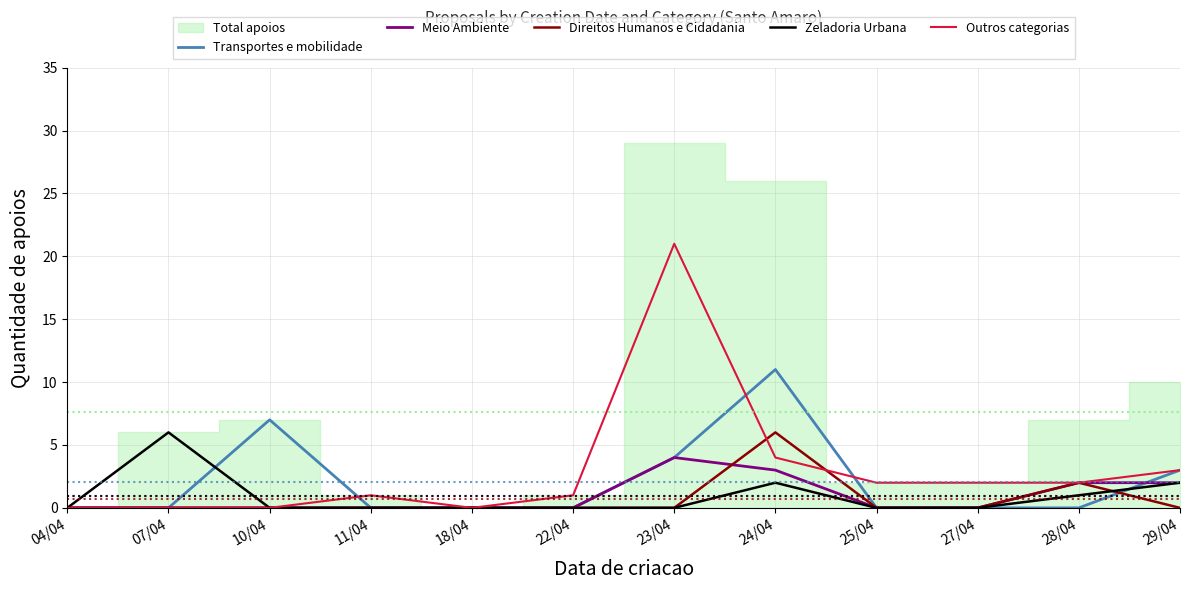

Between 10/04 and 24/04, which series saw the biggest shift?

Direitos Humanos e Cidadania